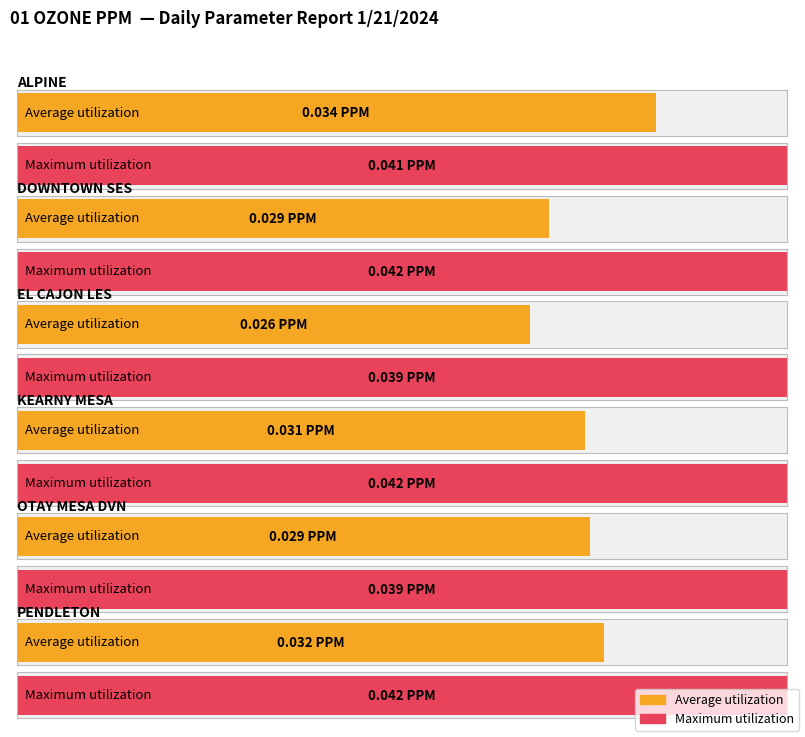

Which has a higher value, EL CAJON LES or PENDLETON?

PENDLETON